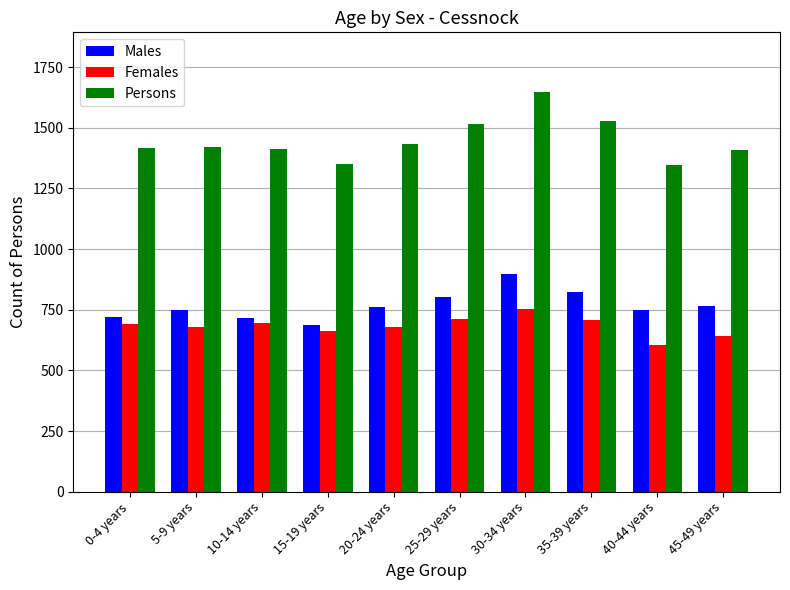

Is it true that Males equals 719 at 0-4 years?

True